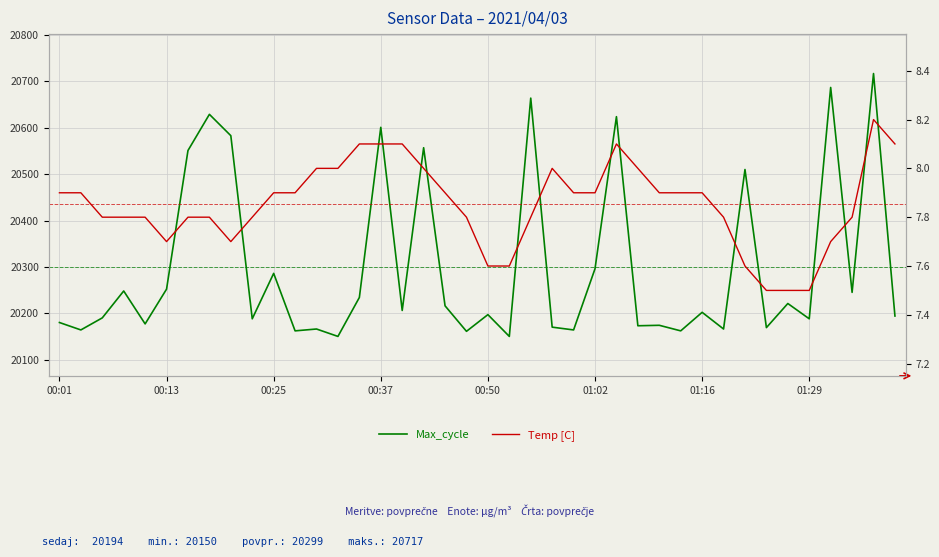

Reading left to right, transcribe all the data shown in this chart.

Max_cycle: 20180.0	20164.0	20190.0	20248.0	20177.0	20252.0	20551.0	20629.0	20583.0	20188.0	20286.0	20162.0	20166.0	20150.0	20234.0	20601.0	20206.0	20557.0	20216.0	20161.0	20197.0	20150.0	20664.0	20170.0	20164.0	20296.0	20624.0	20173.0	20174.0	20162.0	20202.0	20166.0	20510.0	20169.0	20221.0	20188.0	20687.0	20245.0	20717.0	20194.0
Temp [C]: 7.9	7.9	7.8	7.8	7.8	7.7	7.8	7.8	7.7	7.8	7.9	7.9	8.0	8.0	8.1	8.1	8.1	8.0	7.9	7.8	7.6	7.6	7.8	8.0	7.9	7.9	8.1	8.0	7.9	7.9	7.9	7.8	7.6	7.5	7.5	7.5	7.7	7.8	8.2	8.1